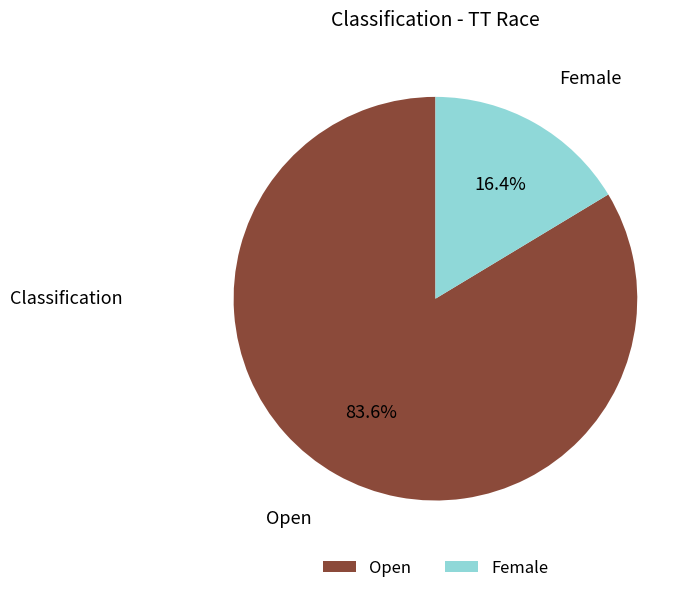

What is the majority slice?

Open